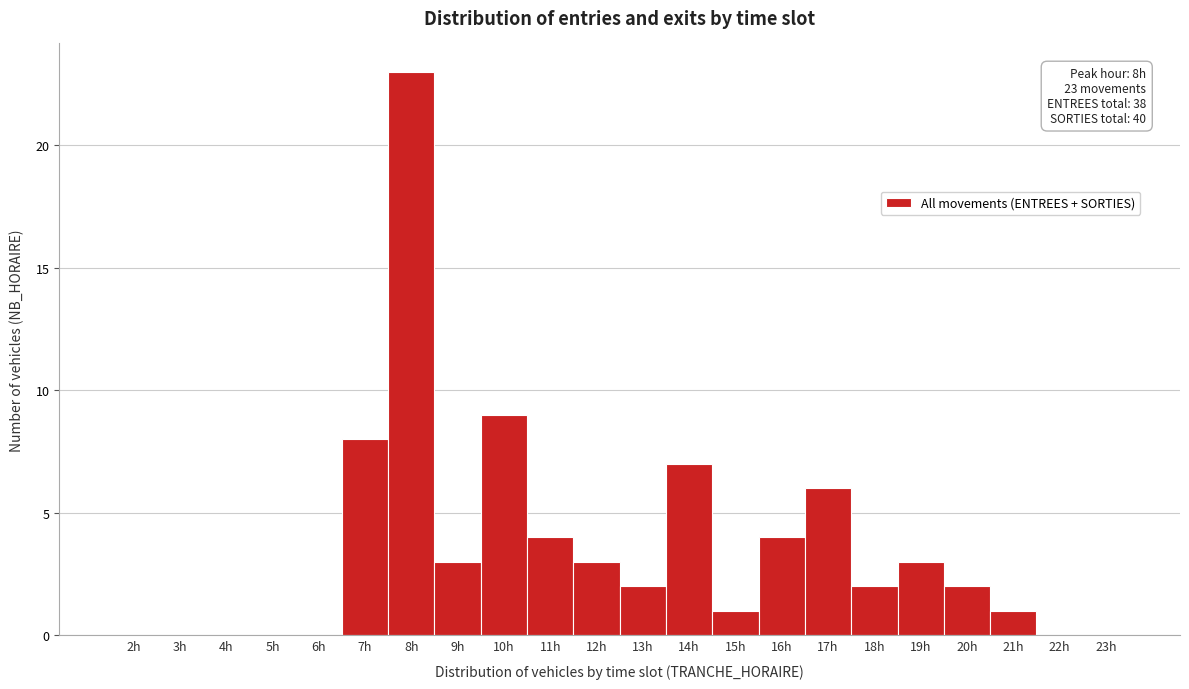

Over which range of the x-axis is the bar tallest?

7.5 to 8.5